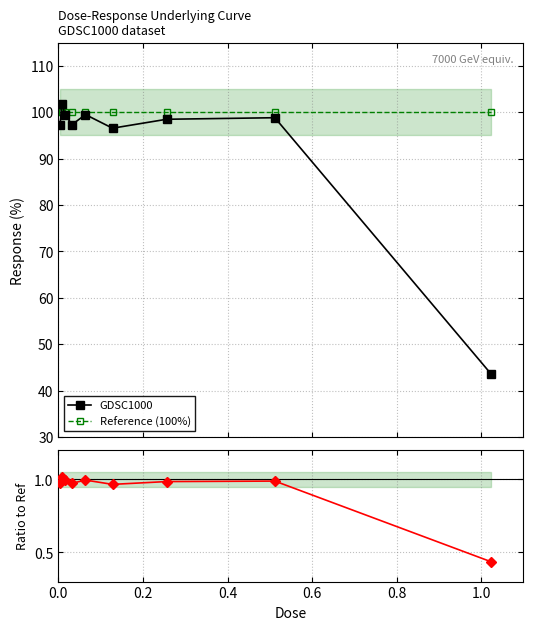

True or false: Reference (100%) and GDSC1000 cross at least once.

True